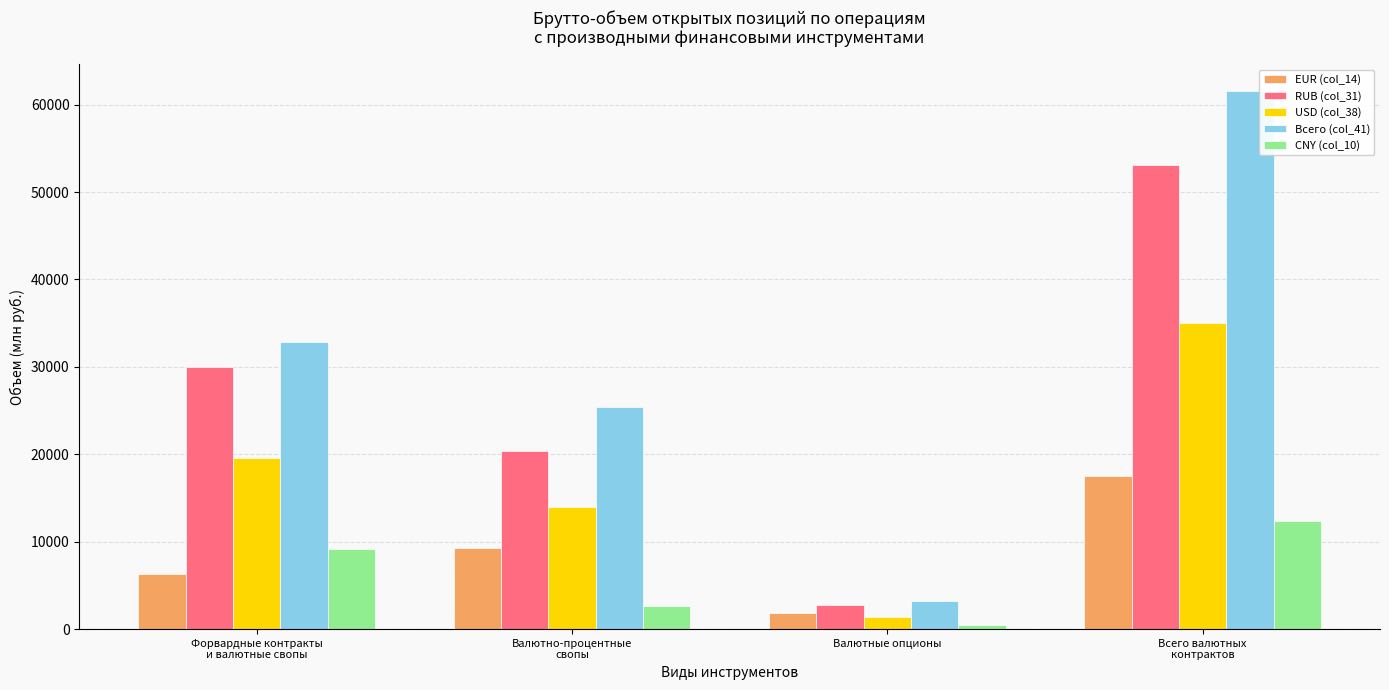

Rank the series by their maximum value, from lowest to highest.

CNY (col_10), EUR (col_14), USD (col_38), RUB (col_31), Всего (col_41)